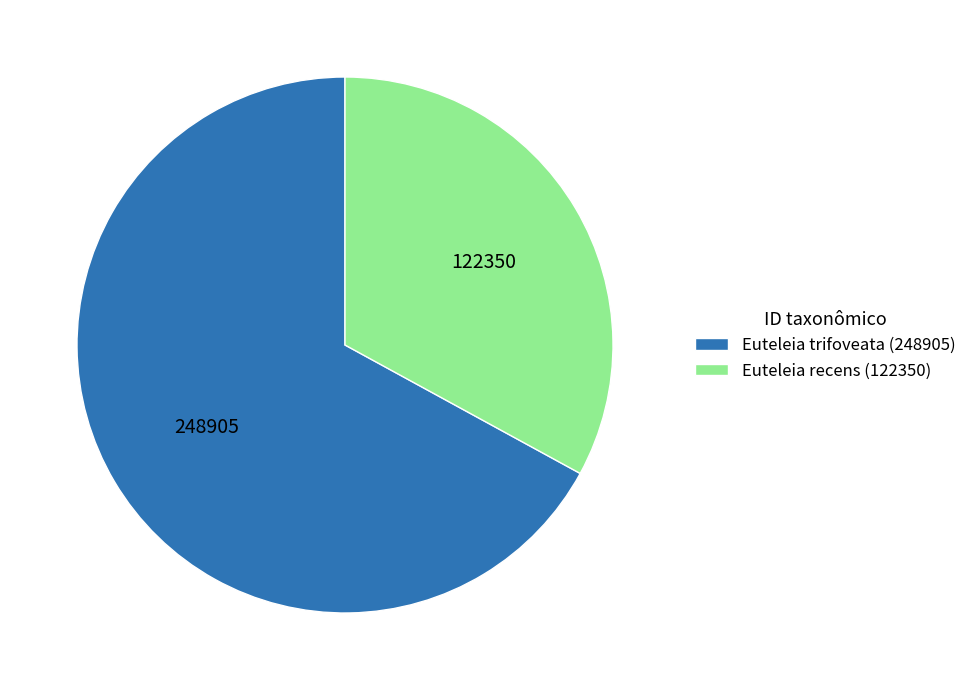

Approximately how many times larger is the value at Euteleia trifoveata (248905) compared to Euteleia recens (122350)?

2.0